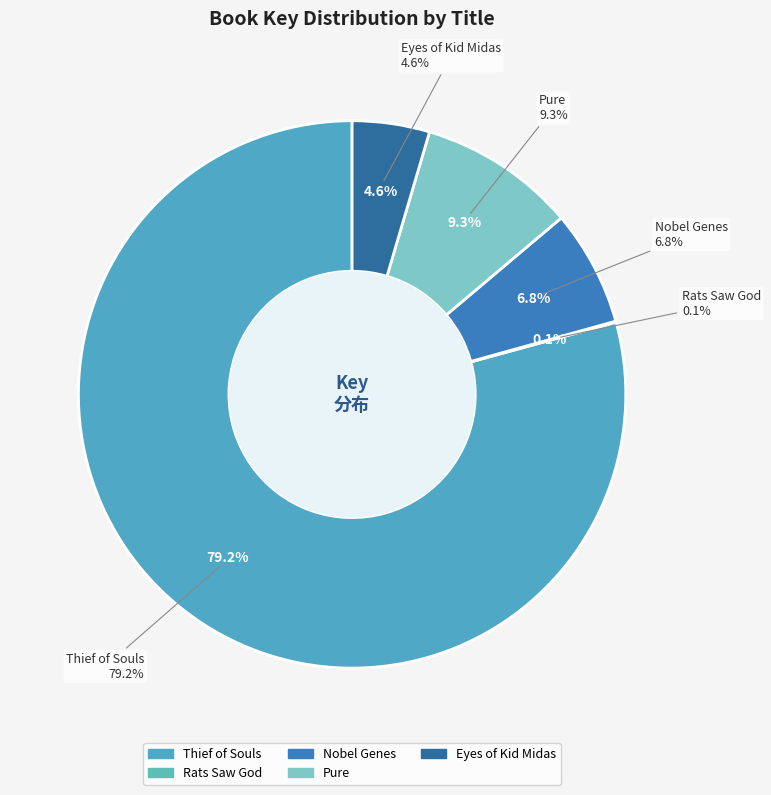

What is the total percentage of Rats Saw God and Nobel Genes?

6.9%